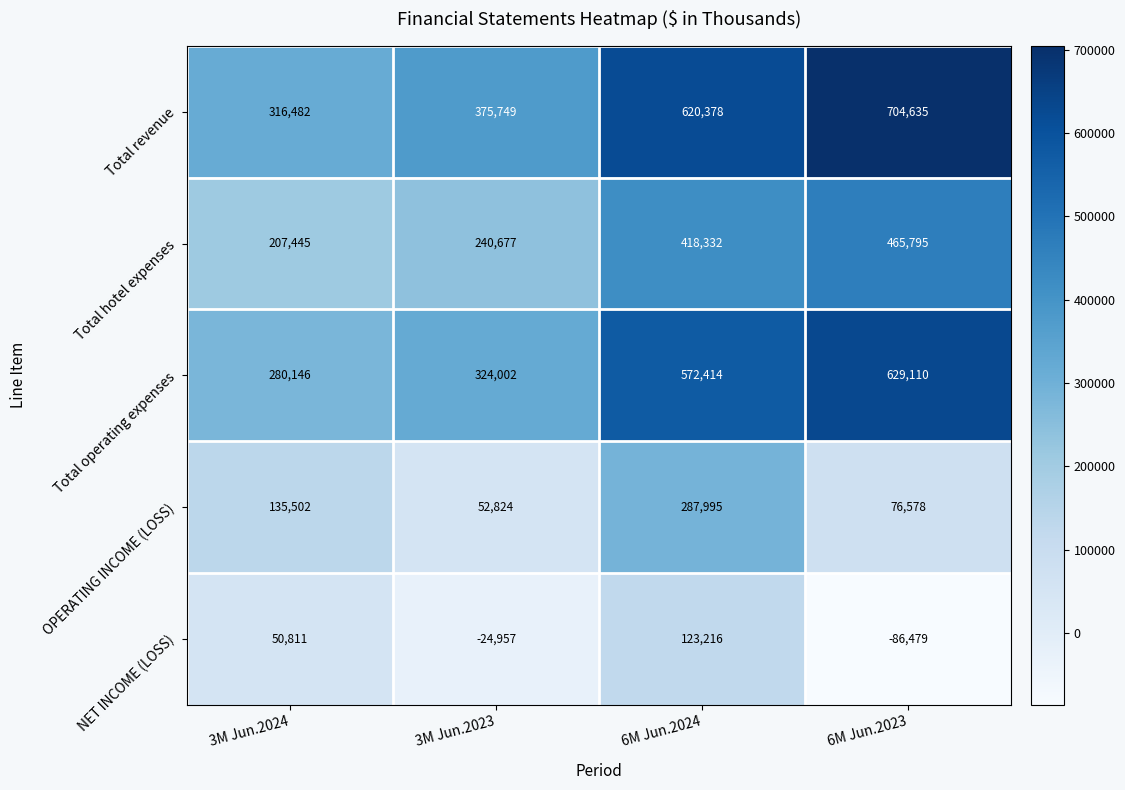

At which label does Total operating expenses reach its peak?

6M Jun.2023